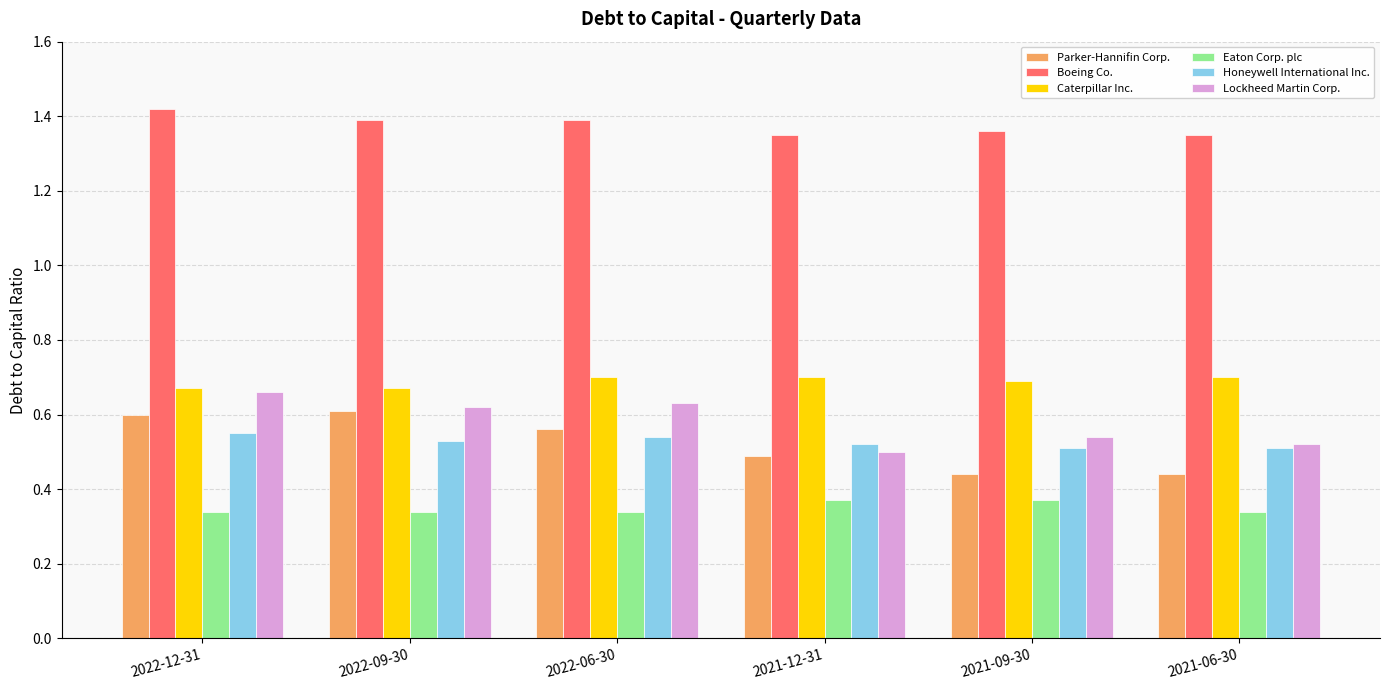

The value of Boeing Co. at 2021-12-31 is 1.4. True or false?

True